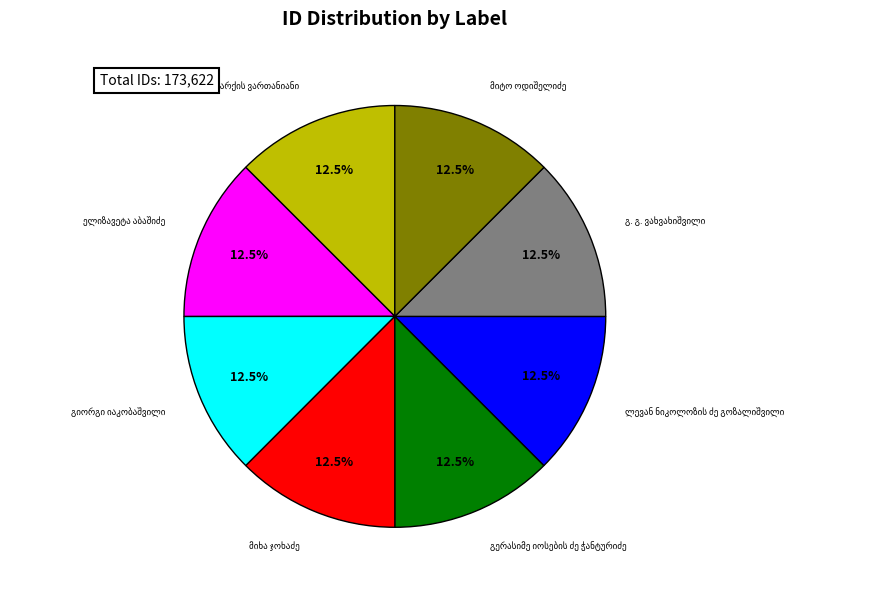

Does any single category account for the majority?

No